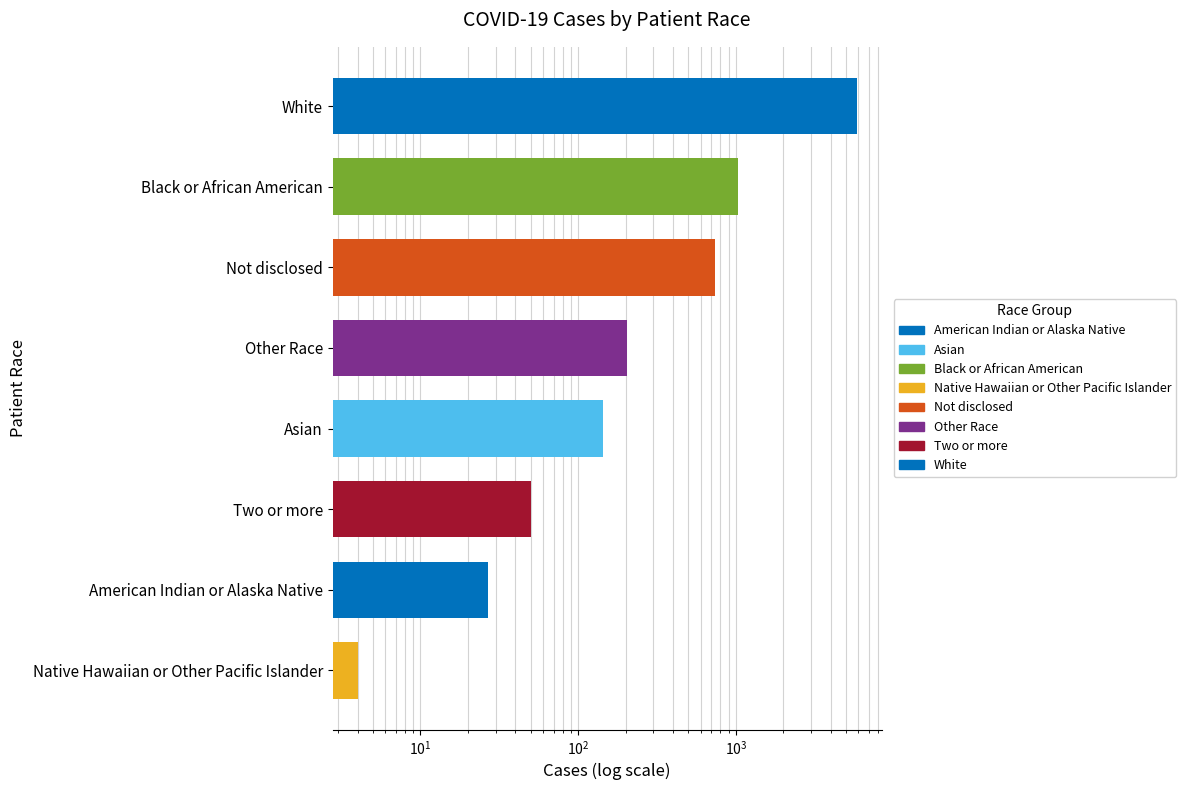

The value at Not disclosed is 352. True or false?

False